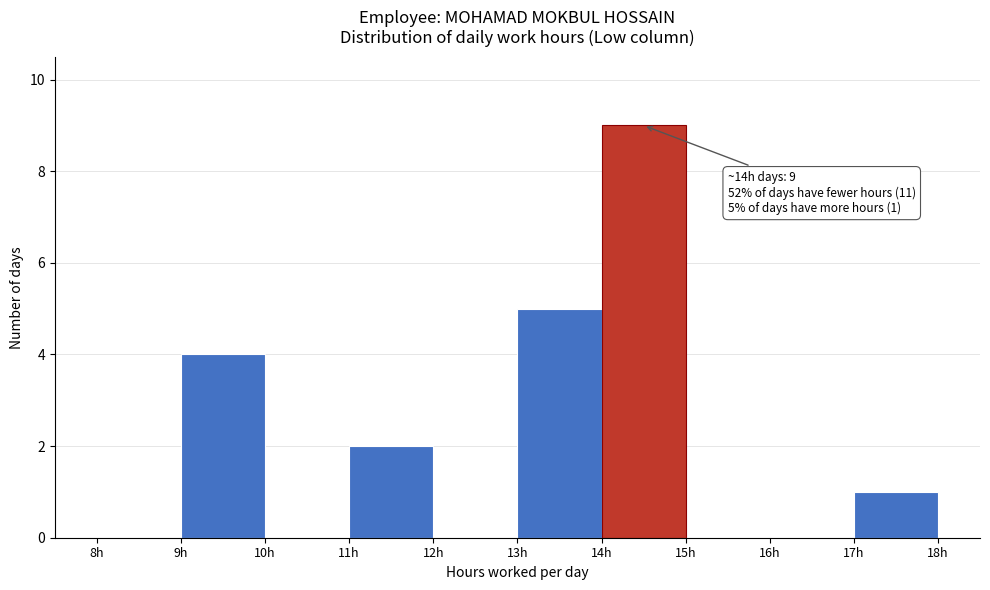

Over which range of the x-axis is the bar tallest?

14 to 15